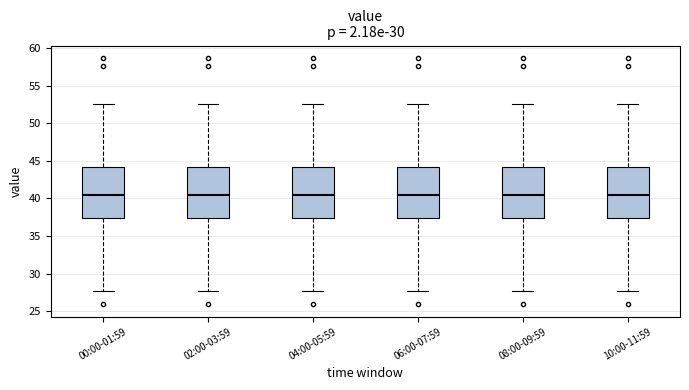

Where does the upper whisker of the box for 08:00-09:59 end on the y-axis? The values are not printed on the chart, so give them approximately, as read against the axis.

52.5